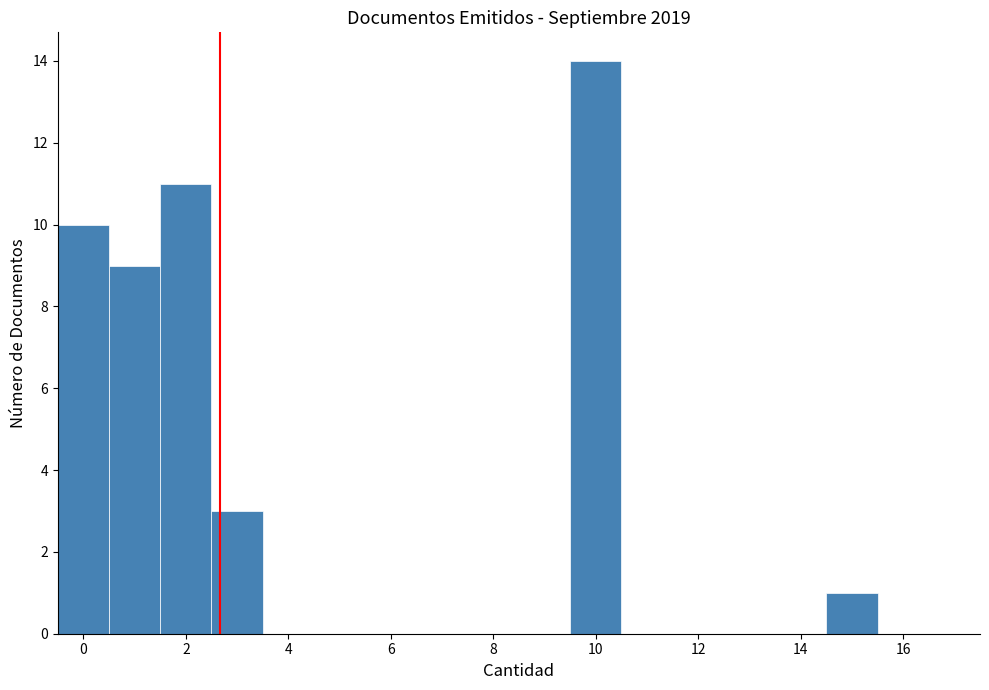

How tall is the bar that spans 2.5 to 3.5 on the x-axis? Neither the bar edges nor the heights are printed on the chart, so give them approximately, as read against the axes.

3